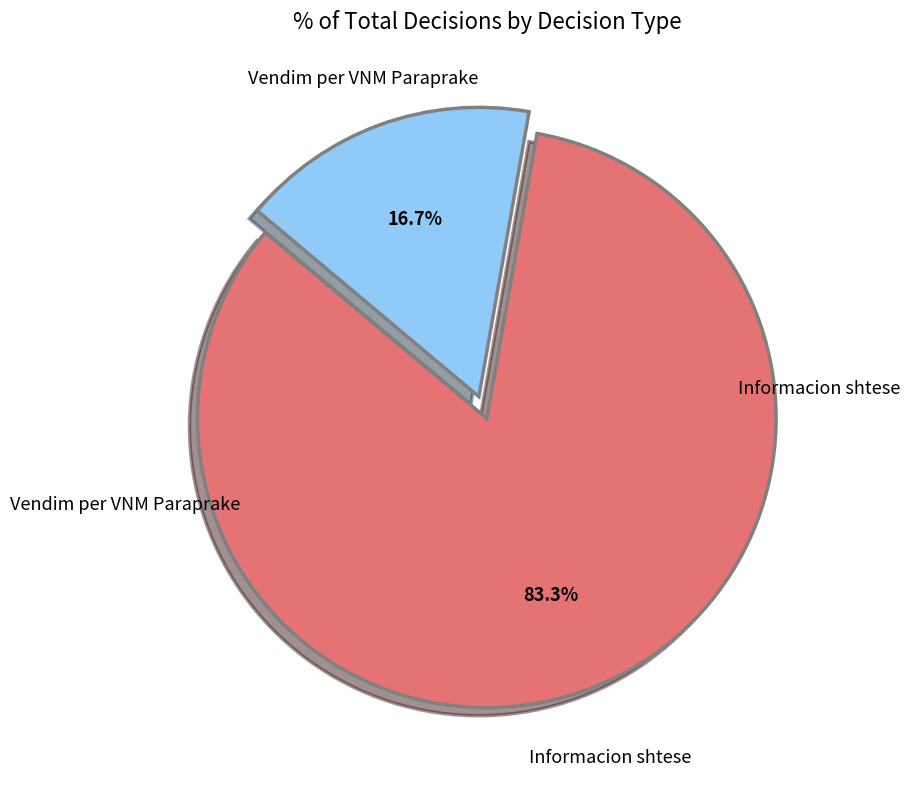

Does any single category account for the majority?

Yes